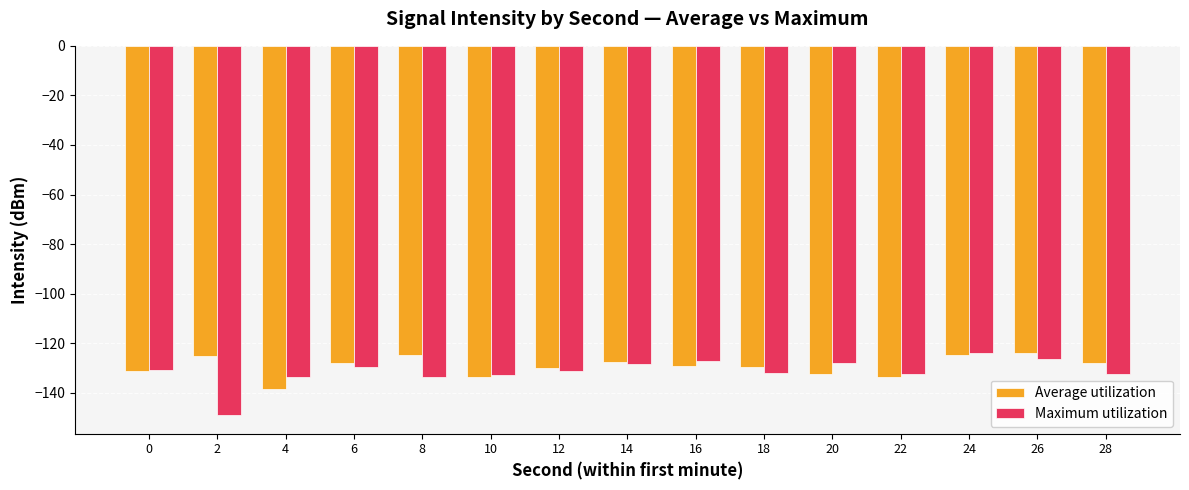

How many bars are there in total?

30